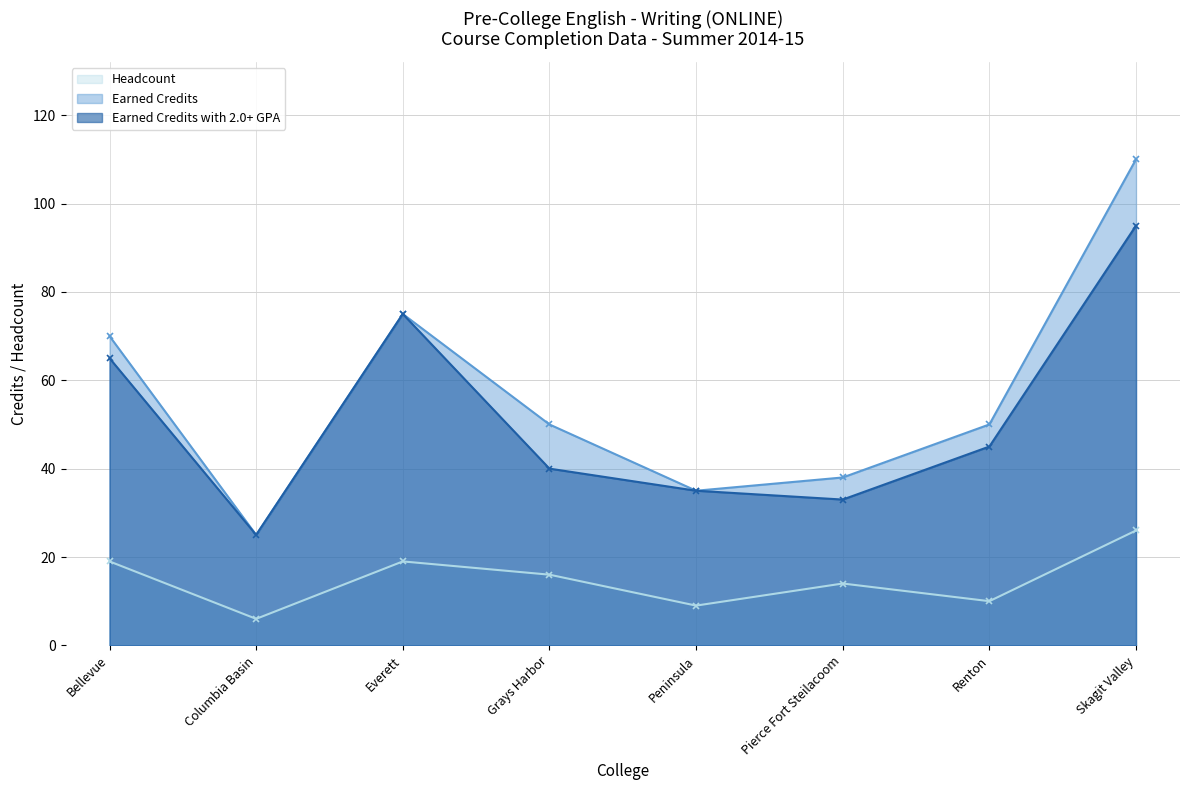

At which category does Earned Credits with 2.0+ GPA reach its first local peak?

Everett